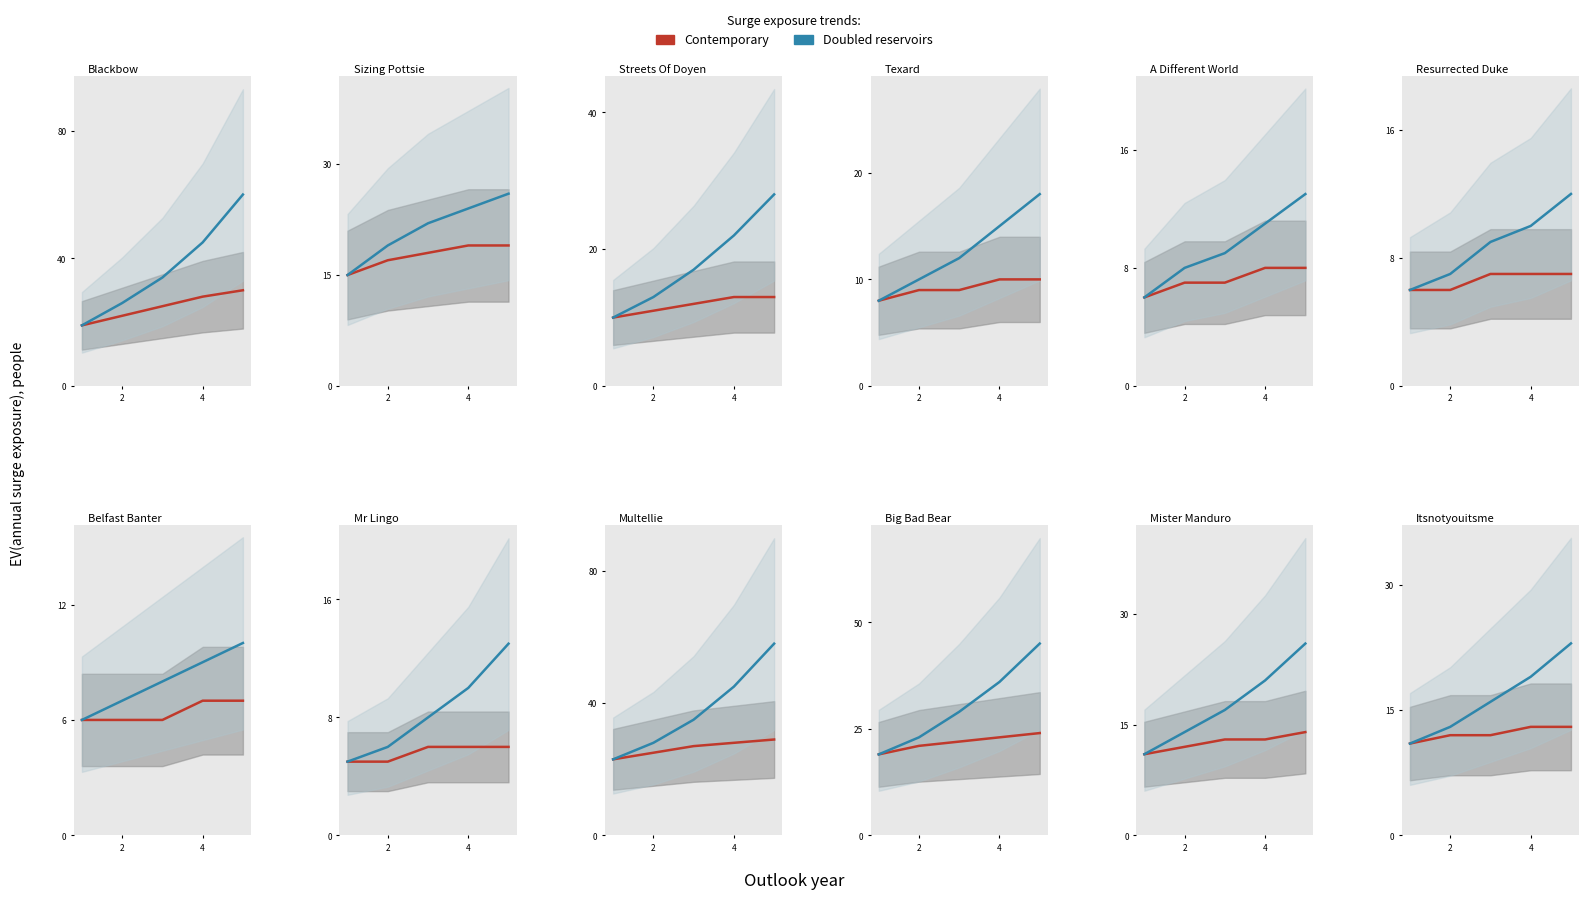

How many data points in Doubled reservoirs are less than 16?

2